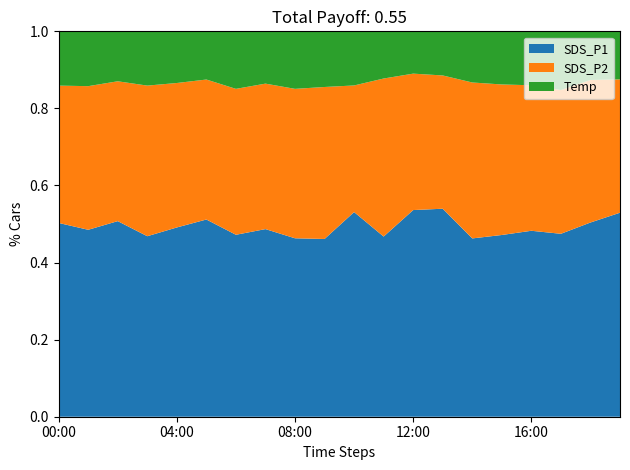

The SDS_P1 series shows 0.2 at 16:00. True or false?

False